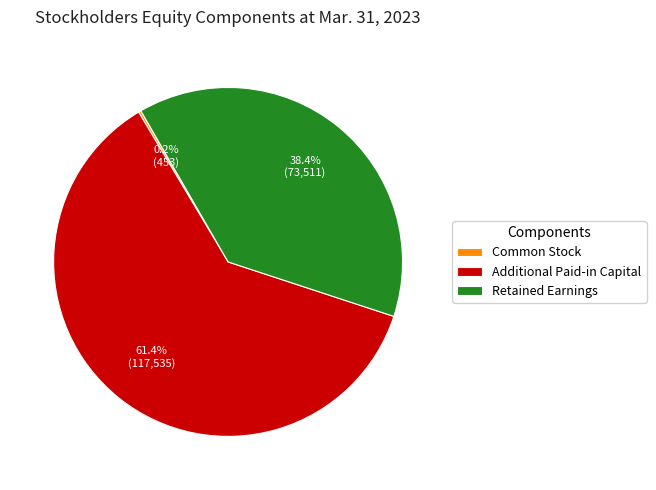

To the nearest percent, what portion does Additional Paid-in Capital represent?

61%